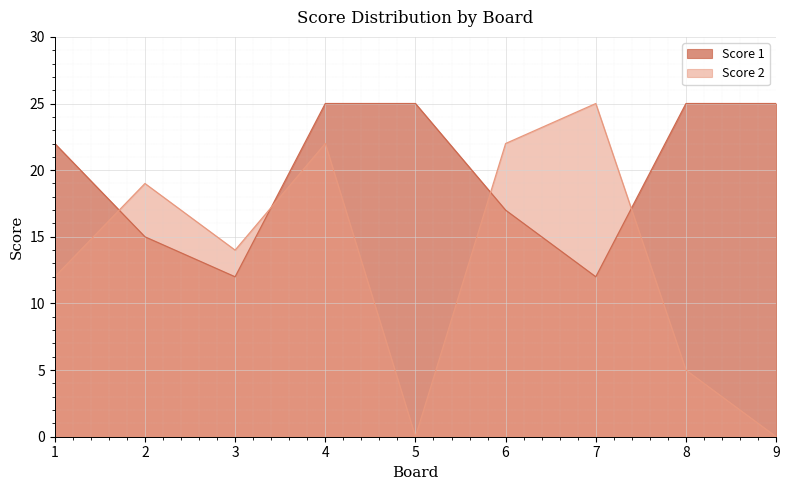

What is the difference between the second highest and minimum values in the Score 1 series?

13